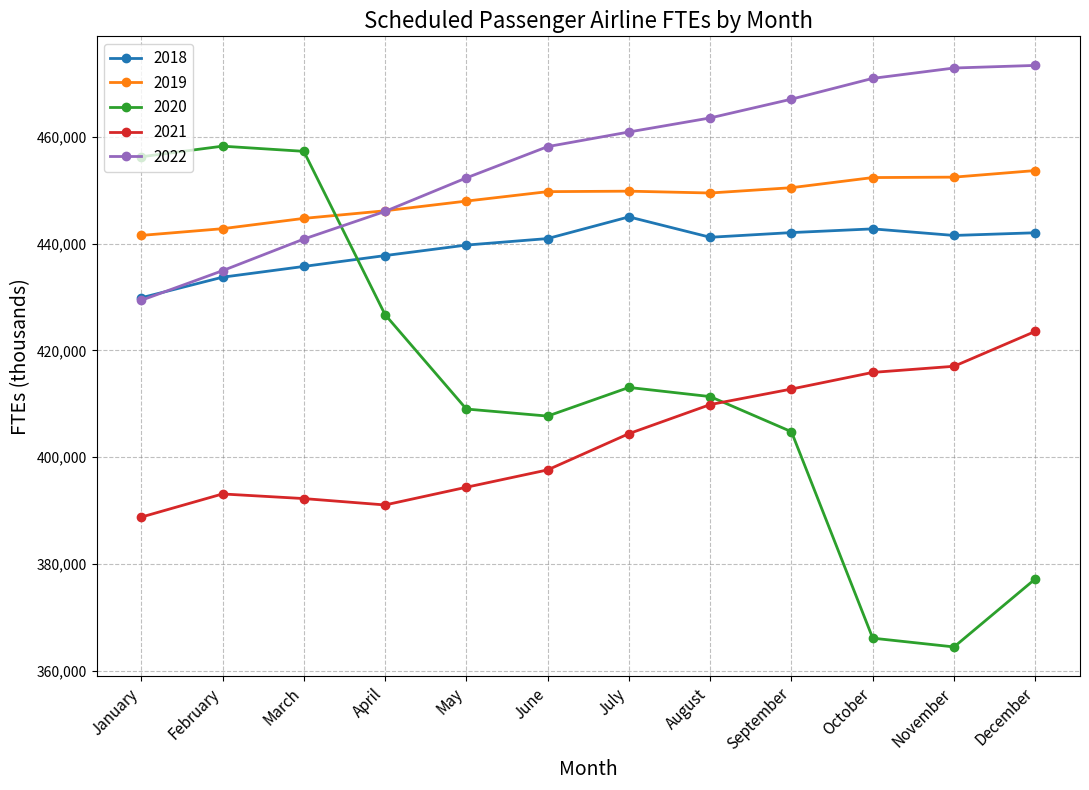

After their last crossing, which series has the higher values: 2019 or 2020?

2019